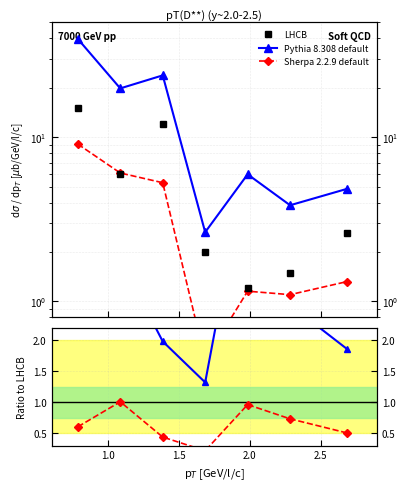

Count the number of data series in this chart.

3